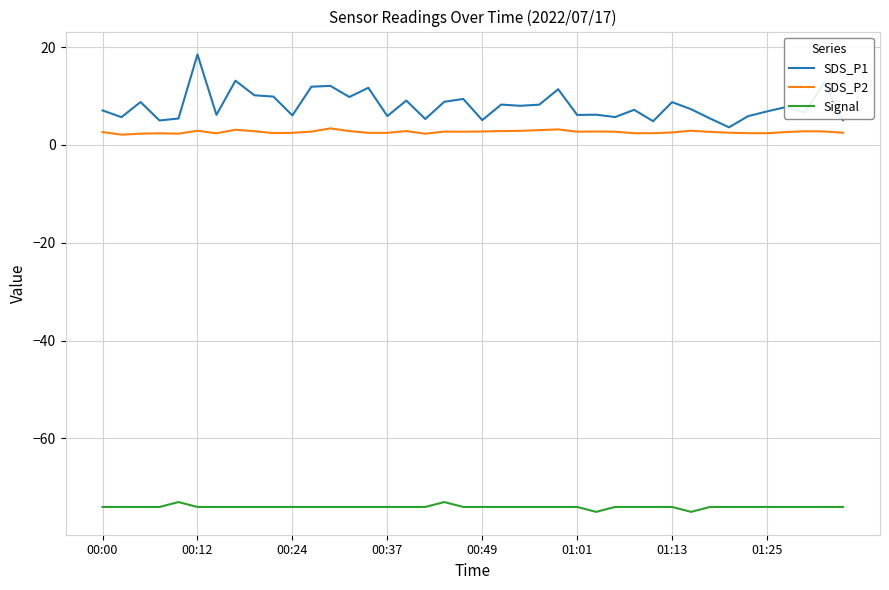

What is the highest value of the SDS_P2 series?

3.4